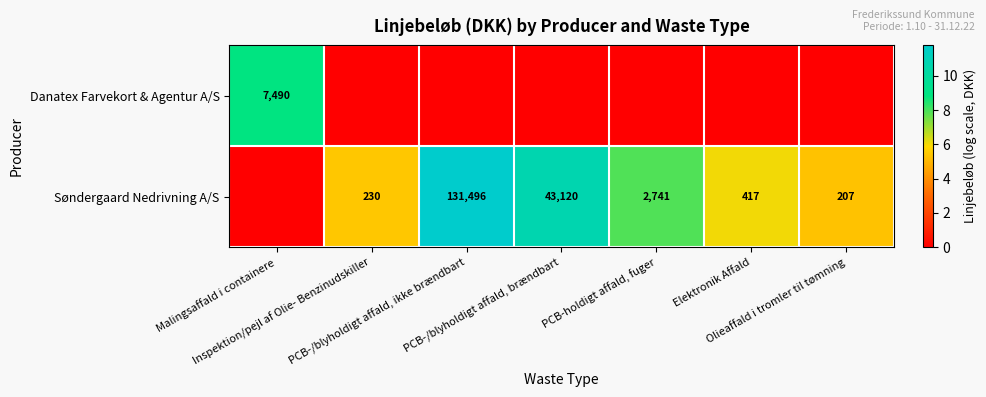

What is the difference between the highest and lowest values at Elektronik Affald?

6.0